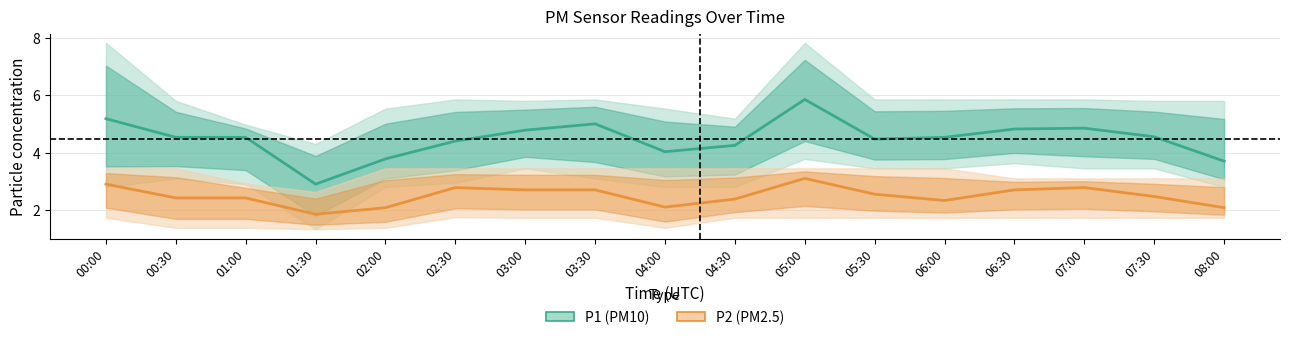

The value of P2 (PM2.5) at 07:30 is 2.5. True or false?

True